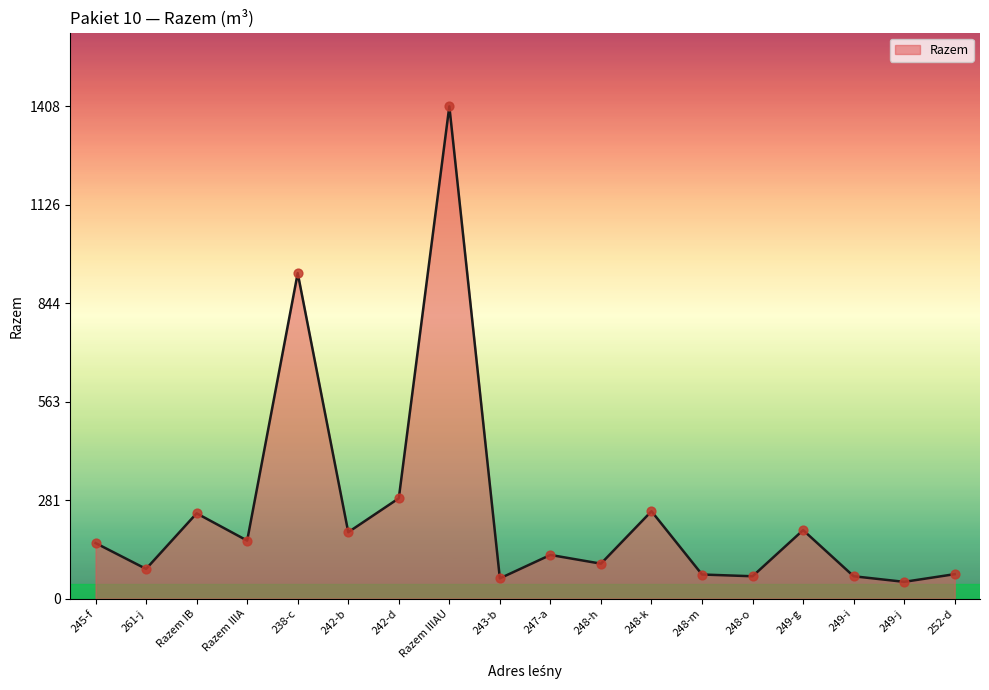

Which has a higher value, 242-d or 248-m?

242-d